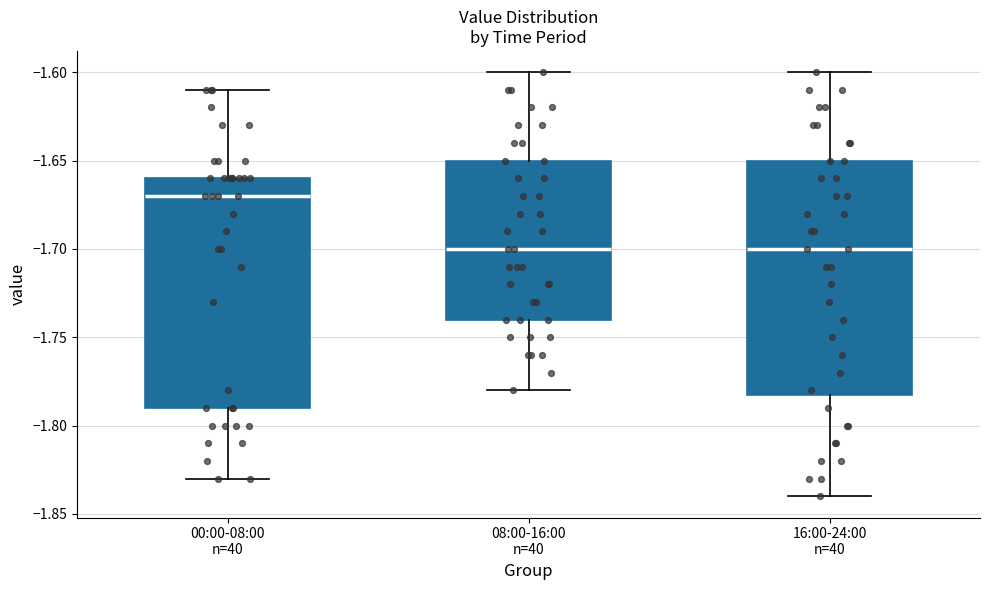

Where is the lower edge of the box for 00:00-08:00 n=40 on the y-axis? The values are not printed on the chart, so give them approximately, as read against the axis.

-1.79